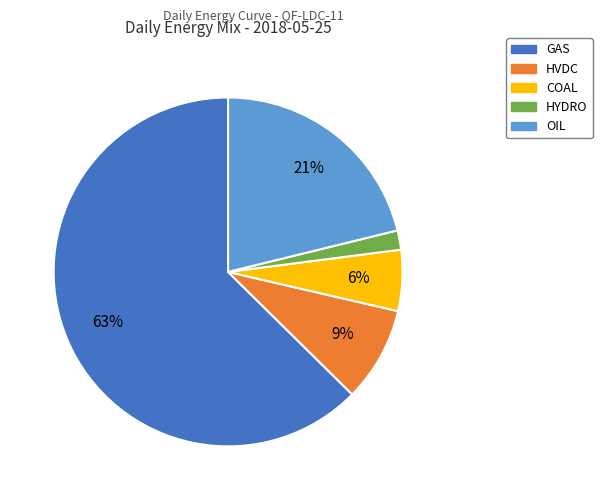

What is the smallest slice in the pie chart?

HYDRO